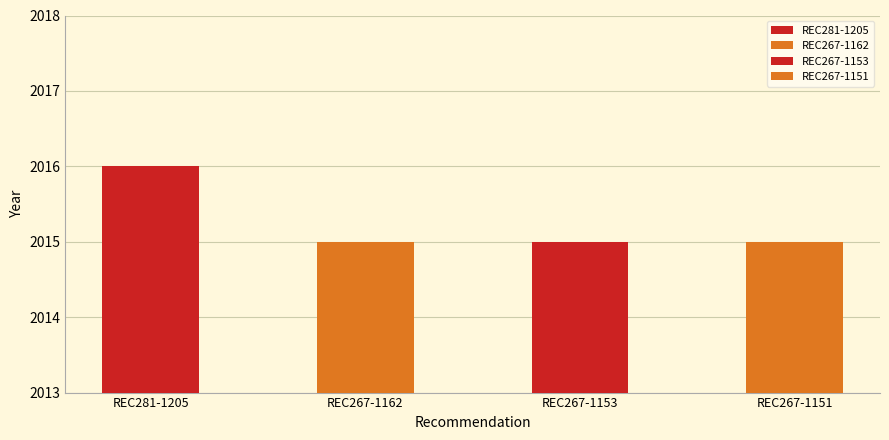

What is the sum of all values?

8061